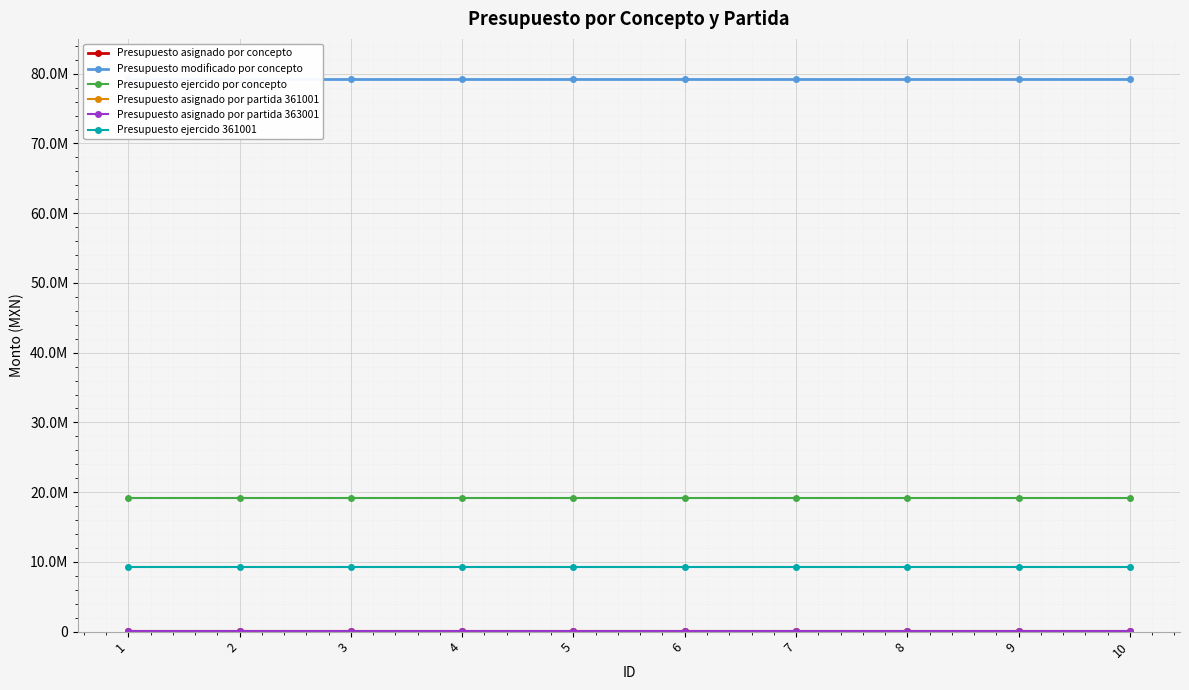

Reading left to right, list all the values displayed in this chart.

Presupuesto asignado por concepto: 1=123156.3	2=123156.3	3=123156.3	4=123156.3	5=123156.3	6=123156.3	7=123156.3	8=123156.3	9=123156.3	10=123156.3
Presupuesto modificado por concepto: 1=79274480.9	2=79274480.9	3=79274480.9	4=79274480.9	5=79274480.9	6=79274480.9	7=79274480.9	8=79274480.9	9=79274480.9	10=79274480.9
Presupuesto ejercido por concepto: 1=19128520.8	2=19128520.8	3=19128520.8	4=19128520.8	5=19128520.8	6=19128520.8	7=19128520.8	8=19128520.8	9=19128520.8	10=19128520.8
Presupuesto asignado por partida 361001: 1=61578.2	2=61578.2	3=61578.2	4=61578.2	5=61578.2	6=61578.2	7=61578.2	8=61578.2	9=61578.2	10=61578.2
Presupuesto asignado por partida 363001: 1=20526.0	2=20526.0	3=20526.0	4=20526.0	5=20526.0	6=20526.0	7=20526.0	8=20526.0	9=20526.0	10=20526.0
Presupuesto ejercido 361001: 1=9327509.5	2=9327509.5	3=9327509.5	4=9327509.5	5=9327509.5	6=9327509.5	7=9327509.5	8=9327509.5	9=9327509.5	10=9327509.5